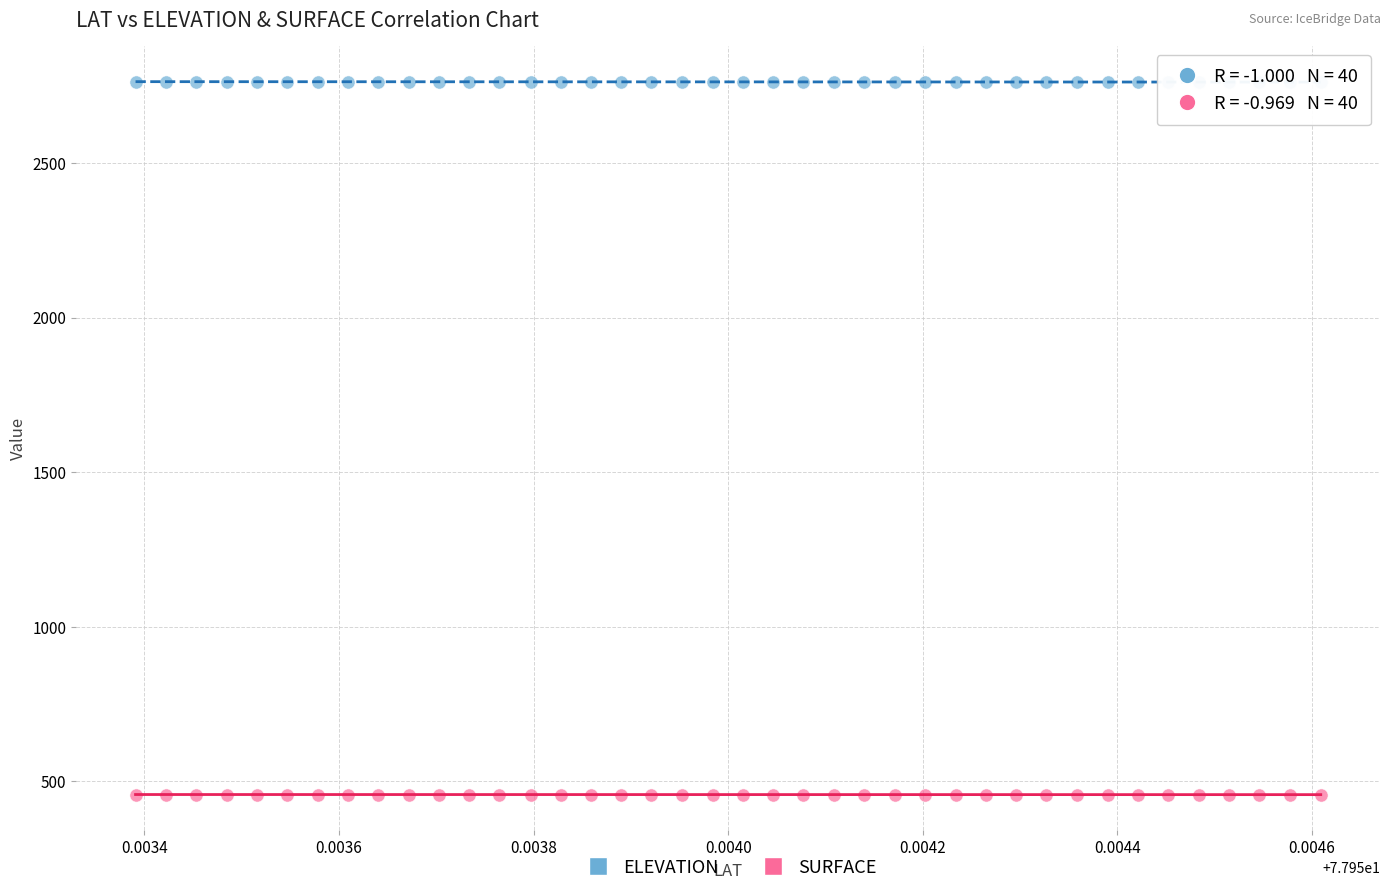

Which series contains the lowest Y value?

SURFACE